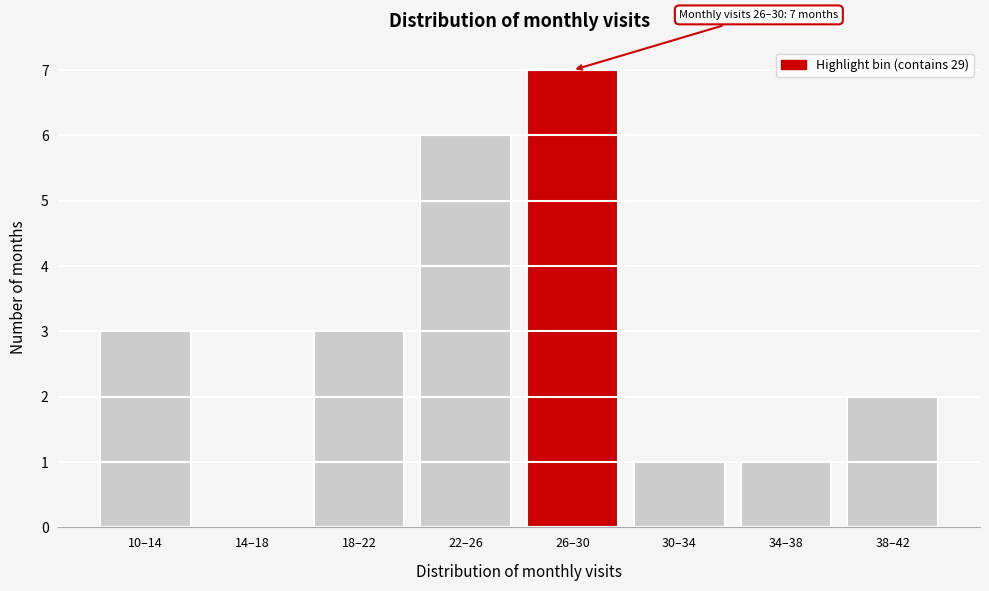

Reading left to right, extract all data points from this chart.

10–14=3	14–18=0	18–22=3	22–26=6	26–30=7	30–34=1	34–38=1	38–42=2